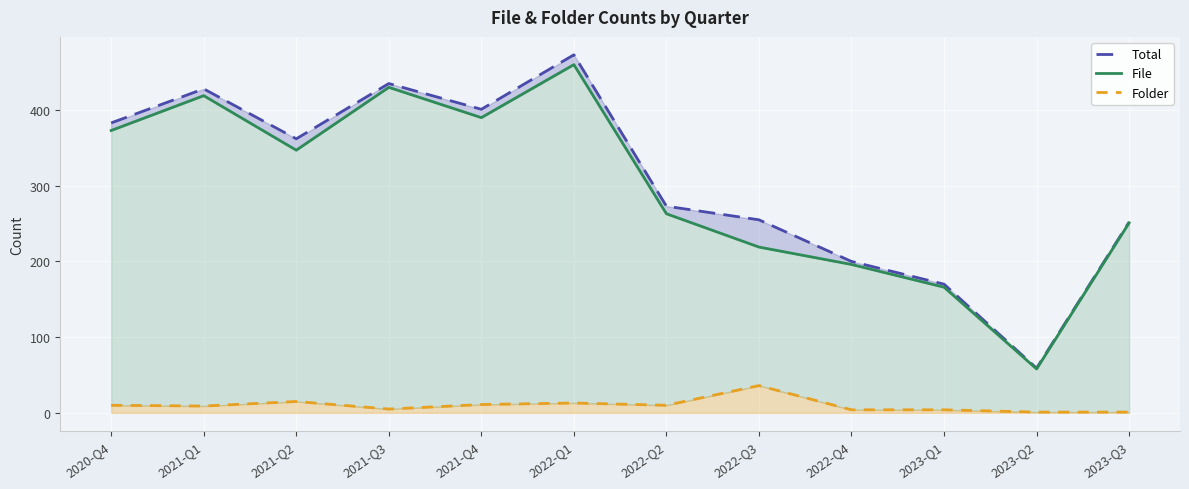

What is the difference between the second highest and second lowest values in the File series?

264